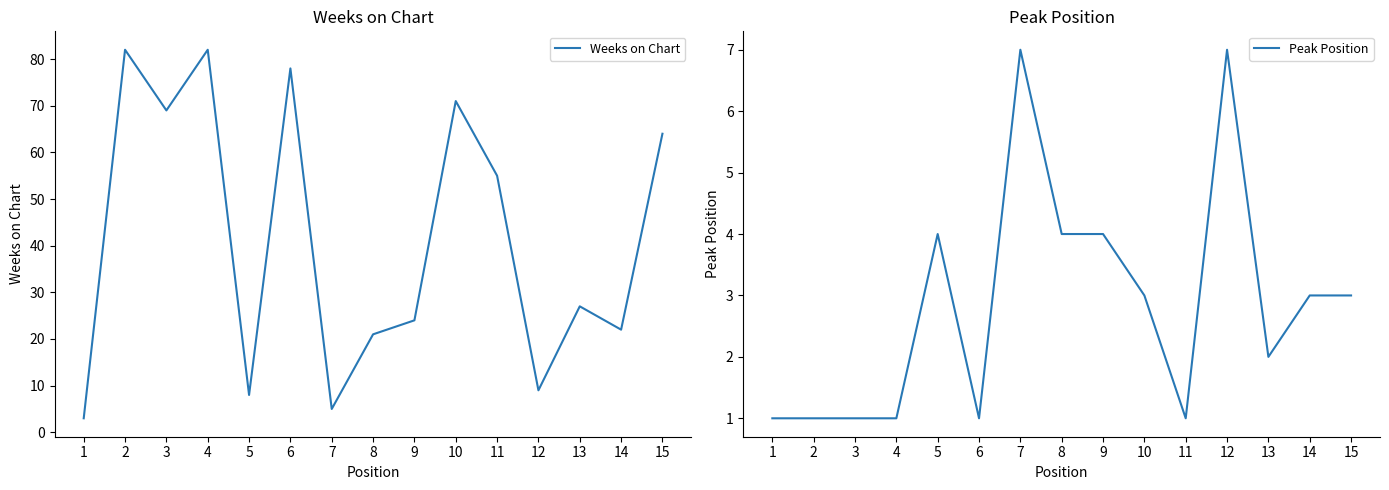

At which category is the sum across all series the highest?

2